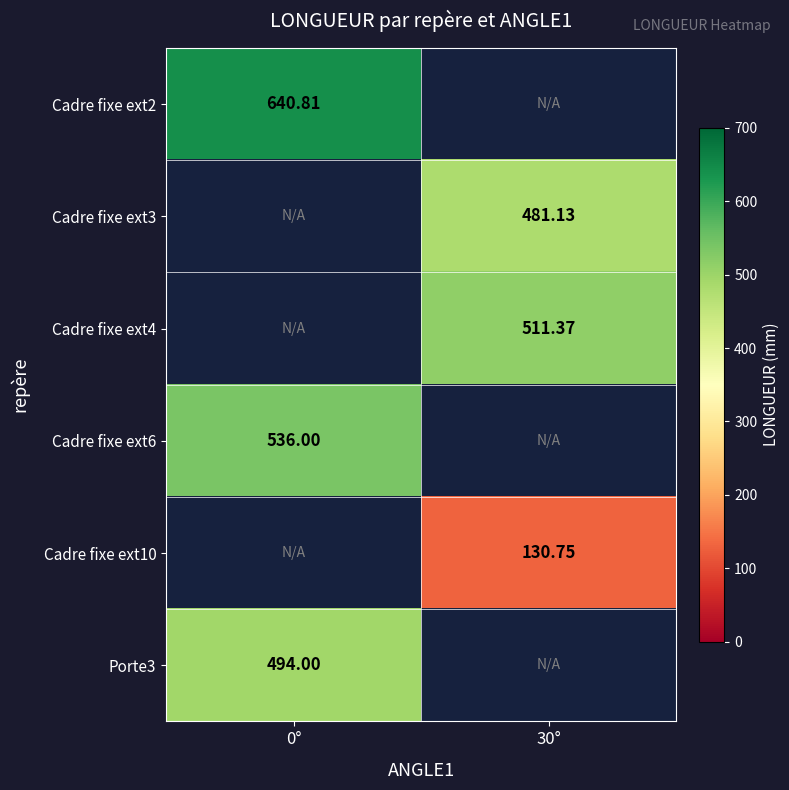

Is the value of Cadre fixe ext2 at 30° greater than the value of Cadre fixe ext4 at 30°?

No